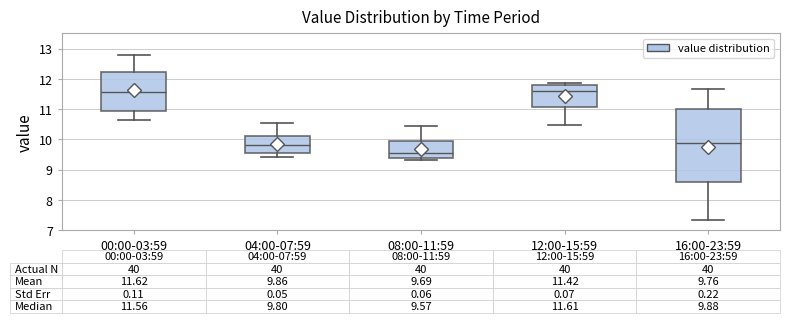

Which box is the tallest, from its lower edge to its upper edge?

16:00-23:59